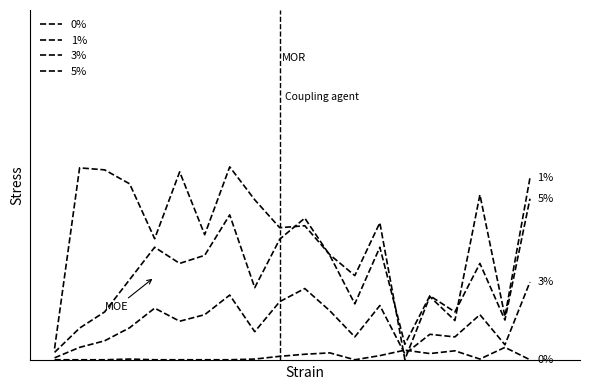

Is this an area chart (filled region under the line)?

No